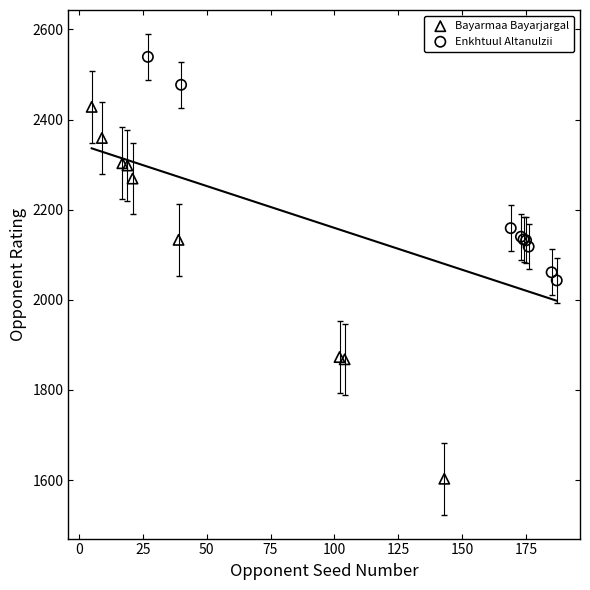

Which series has the largest Y range (max minus min)?

Bayarmaa Bayarjargal